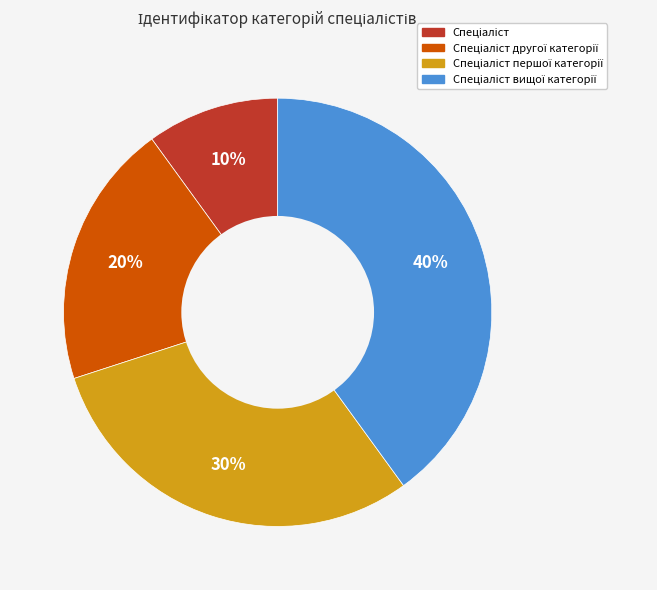

To the nearest percent, what is the average slice percentage?

25%